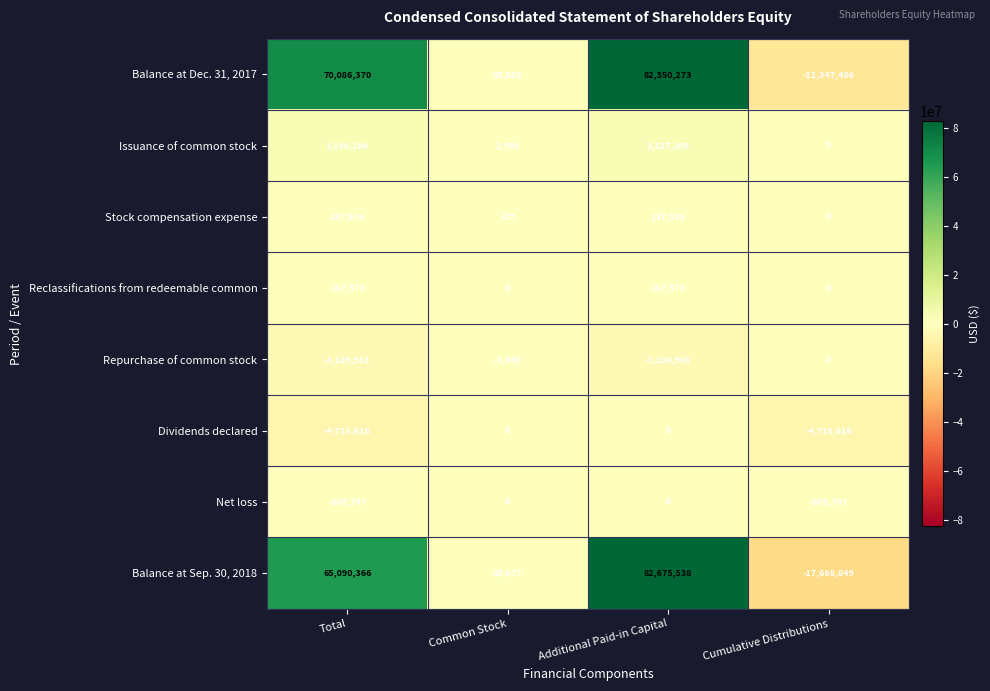

The value of Issuance of common stock at Total is 3190204. True or false?

True